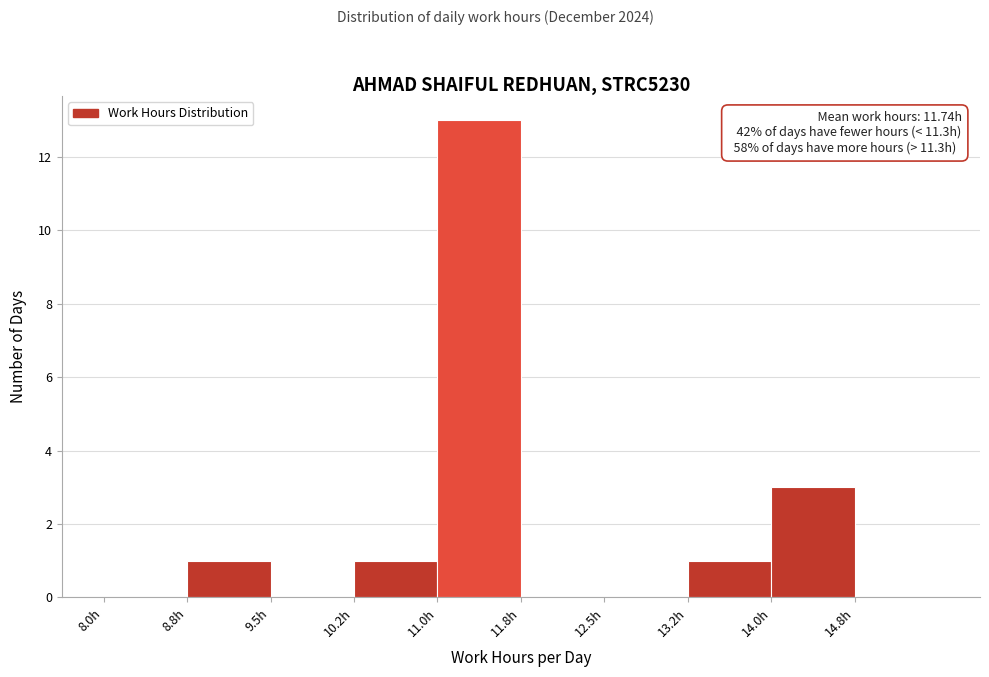

Over which range of the x-axis is the bar tallest?

11.00 to 11.75